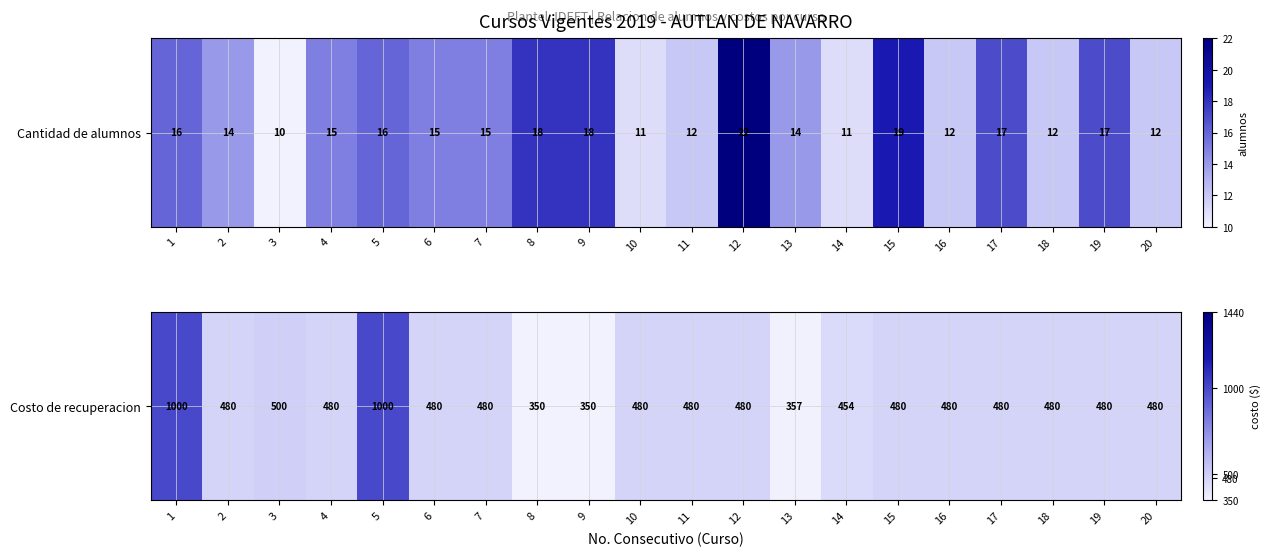

Which category has the lowest value across all series?

8